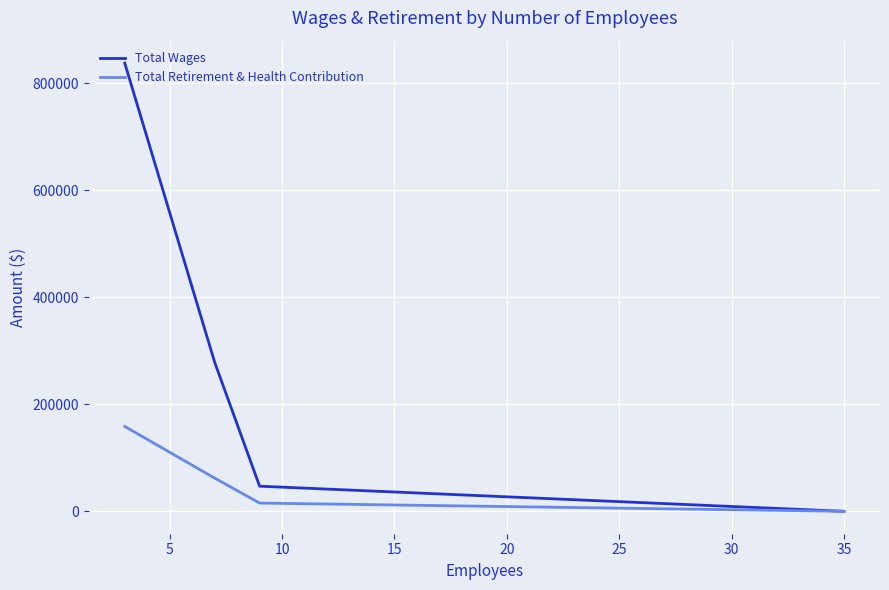

What is the difference between the maximum and minimum values in the Total Retirement & Health Contribution series?

158626